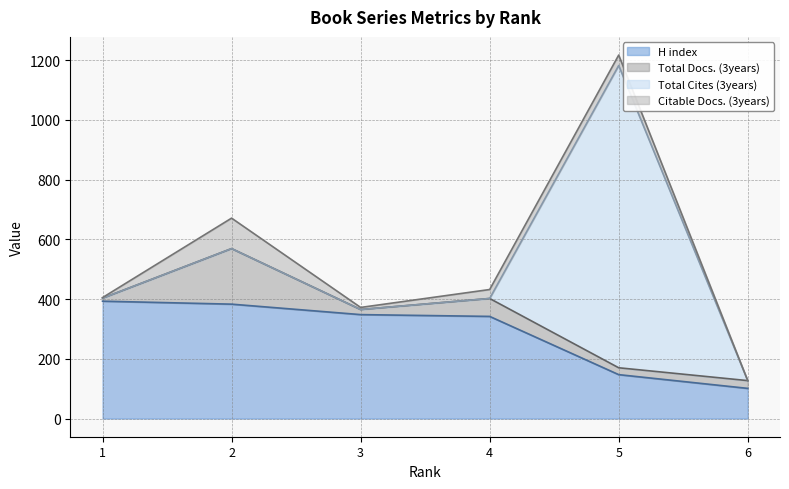

What is the maximum value for H index?

393